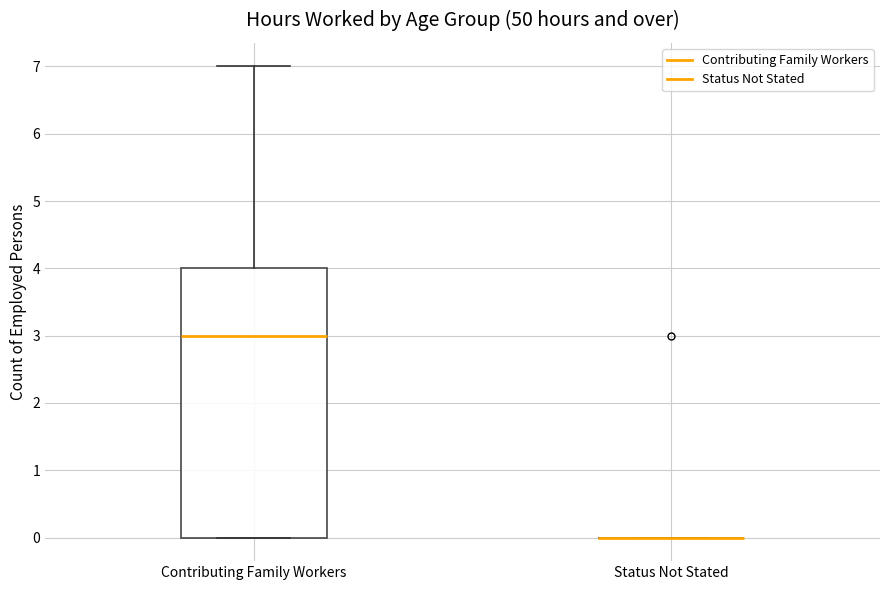

Which box is the tallest, from its lower edge to its upper edge?

Contributing Family Workers